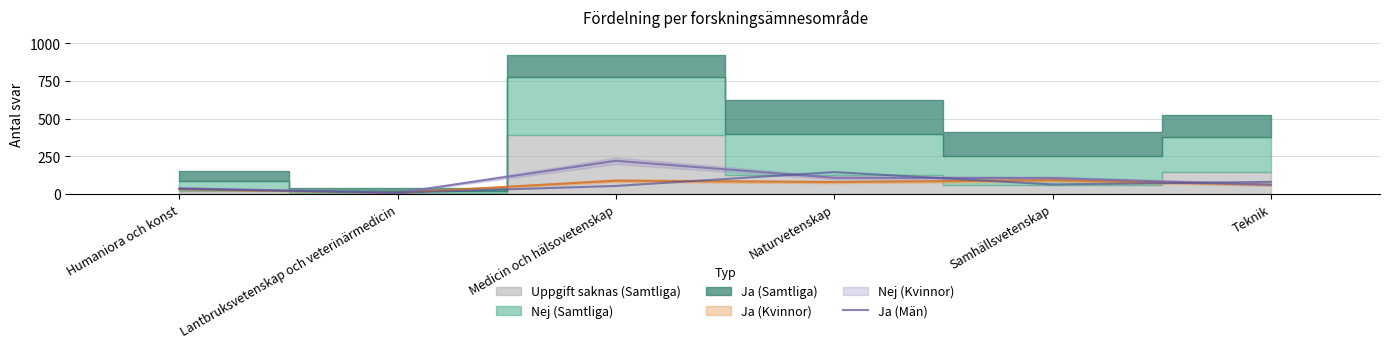

What is the smallest value displayed?

9